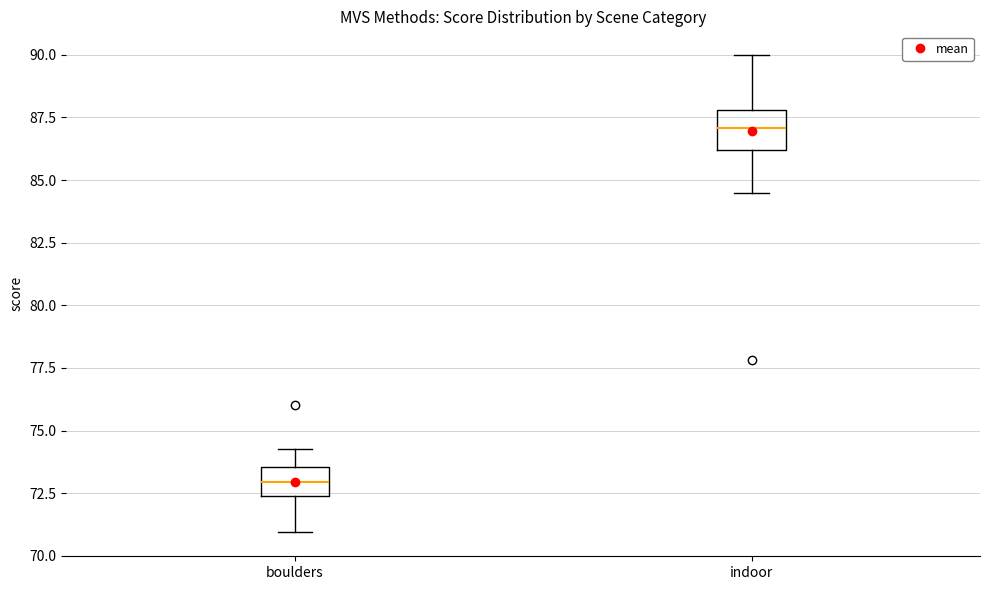

Reading left to right, transcribe this box plot: for each box, give where its median line is, the range the box spans, and where its two whiskers end, as read against the y-axis. The values are not printed on the chart, so give them approximately, as read against the axis.

boulders: median 73.0, box 72.5 to 73.5, whiskers 71.0 to 74.5
indoor: median 87.0, box 86.0 to 88.0, whiskers 84.5 to 90.0